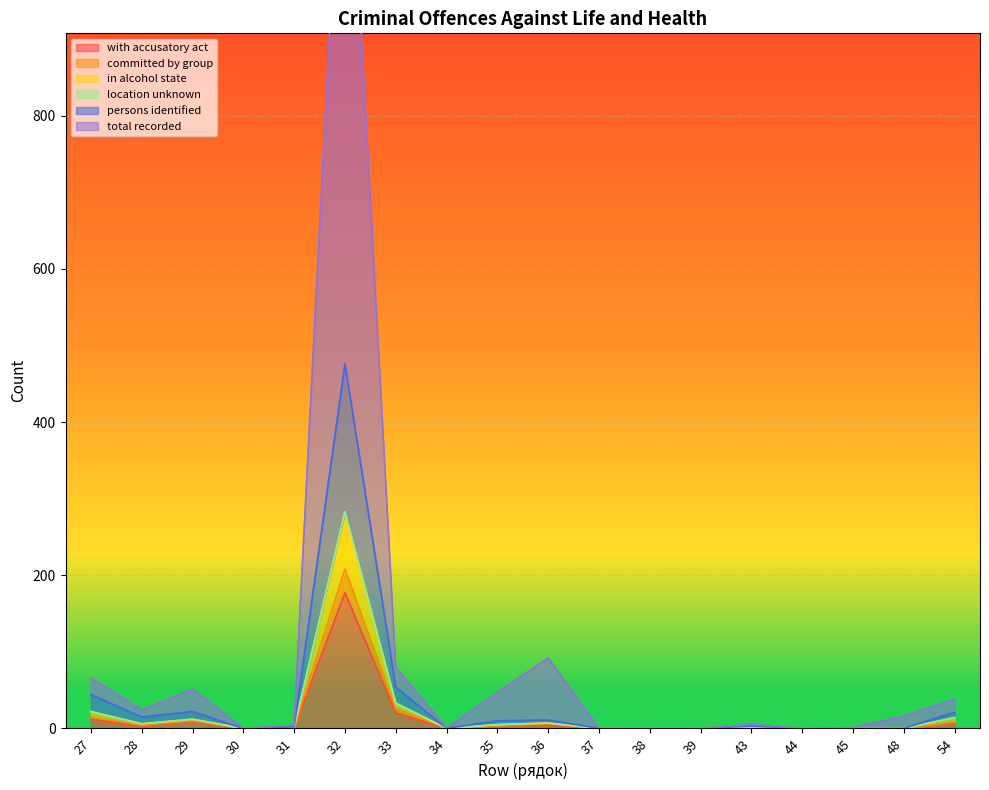

The value of in alcohol state at 27 is 22. True or false?

True